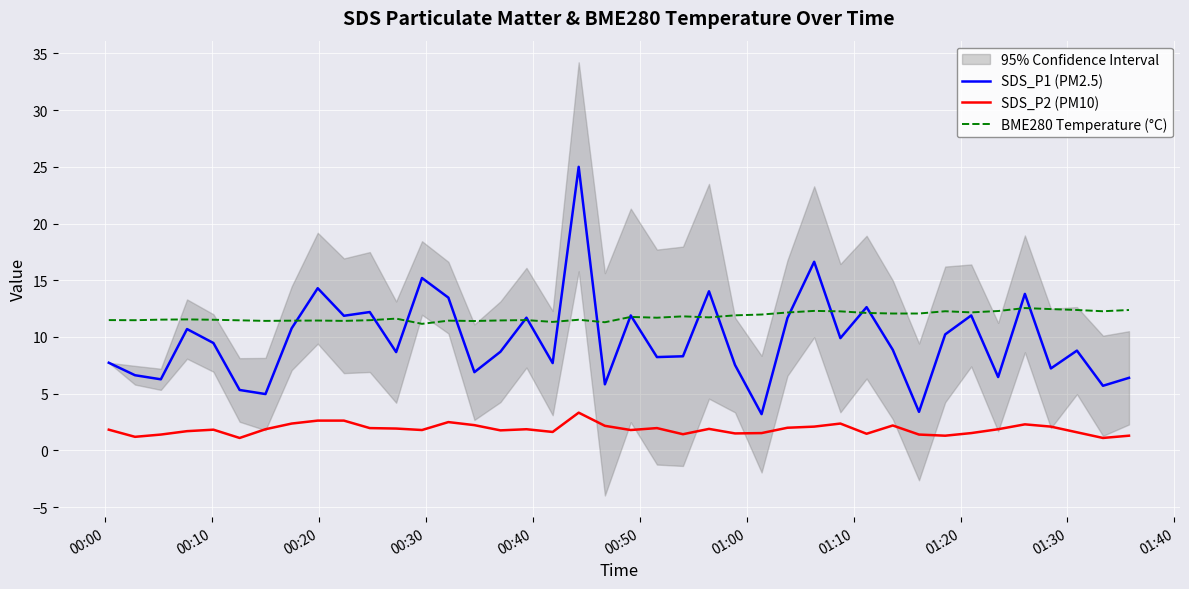

True or false: BME280 Temperature (°C) and SDS_P1 (PM2.5) intersect in this chart.

True